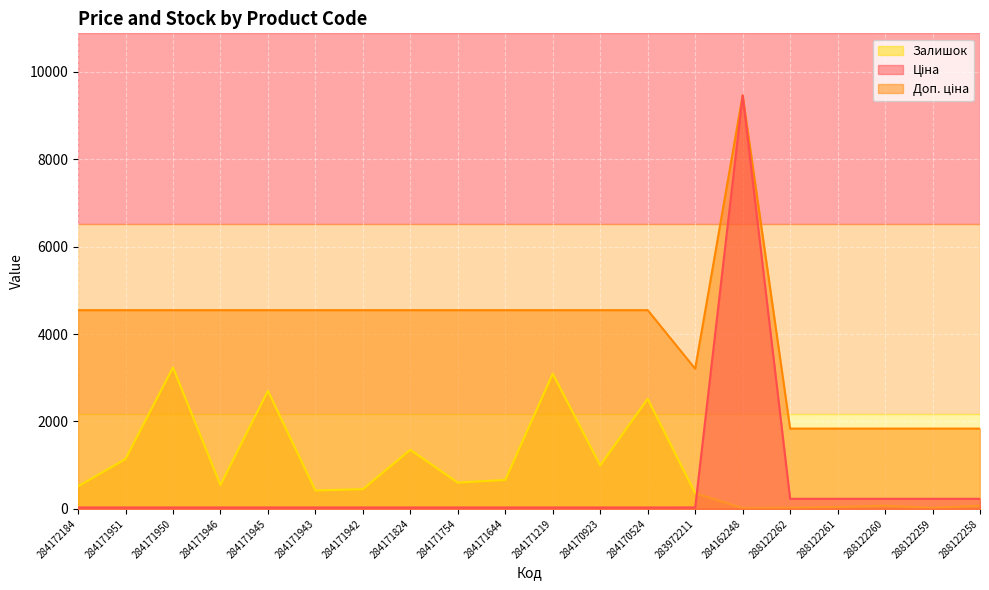

Reading left to right, what are all the values shown in this chart?

Ціна: 284172184=30.3	284171951=30.3	284171950=30.3	284171946=30.3	284171945=30.3	284171943=30.3	284171942=30.3	284171824=30.3	284171754=30.3	284171644=30.3	284171219=30.3	284170923=30.3	284170524=30.3	283972211=32.0	284162248=9462.1	288122262=229.5	288122261=229.5	288122260=229.5	288122259=229.5	288122258=229.5
Доп. ціна: 284172184=4546.5	284171951=4546.5	284171950=4546.5	284171946=4546.5	284171945=4546.5	284171943=4546.5	284171942=4546.5	284171824=4546.5	284171754=4546.5	284171644=4546.5	284171219=4546.5	284170923=4546.5	284170524=4546.5	283972211=3205.0	284162248=9462.1	288122262=1836.2	288122261=1836.2	288122260=1836.2	288122259=1836.2	288122258=1836.2
Залишок: 284172184=514.0	284171951=1139.0	284171950=3235.0	284171946=545.0	284171945=2700.0	284171943=420.0	284171942=450.0	284171824=1350.0	284171754=600.0	284171644=662.0	284171219=3094.0	284170923=993.0	284170524=2517.0	283972211=358.0	284162248=18.0	288122262=24.0	288122261=43.0	288122260=72.0	288122259=24.0	288122258=72.0